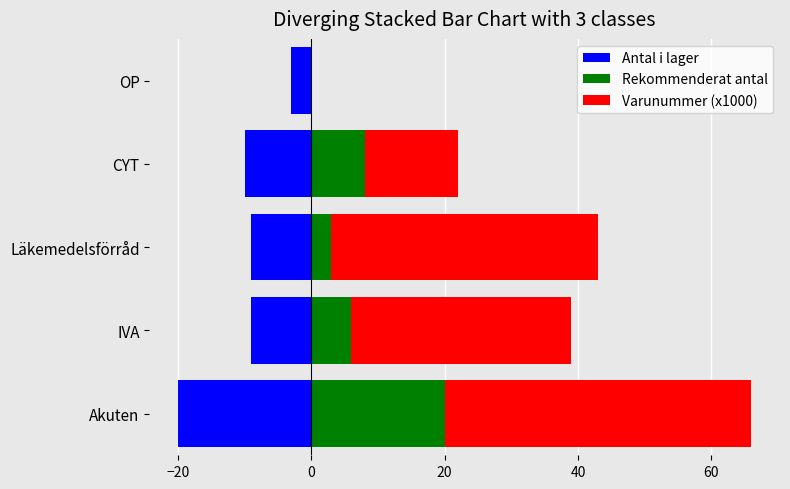

How many positive values does the Varunummer (x1000) series have?

4